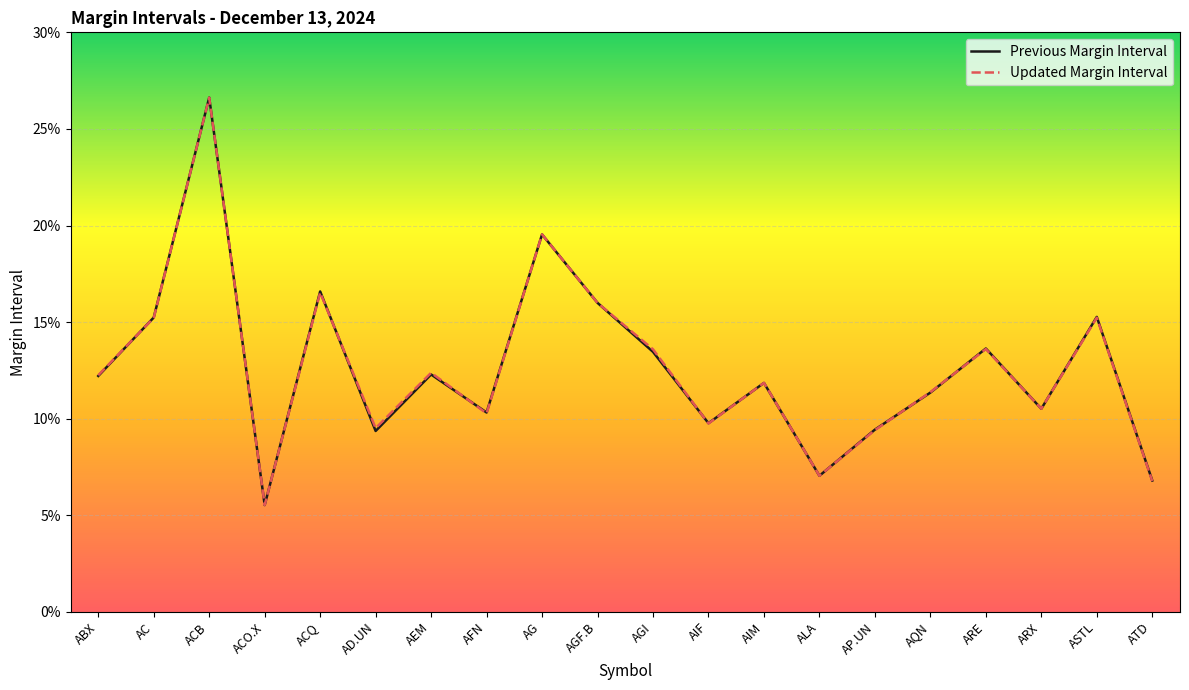

What is the difference between the Previous Margin Interval values at ACQ and ATD?

0.1